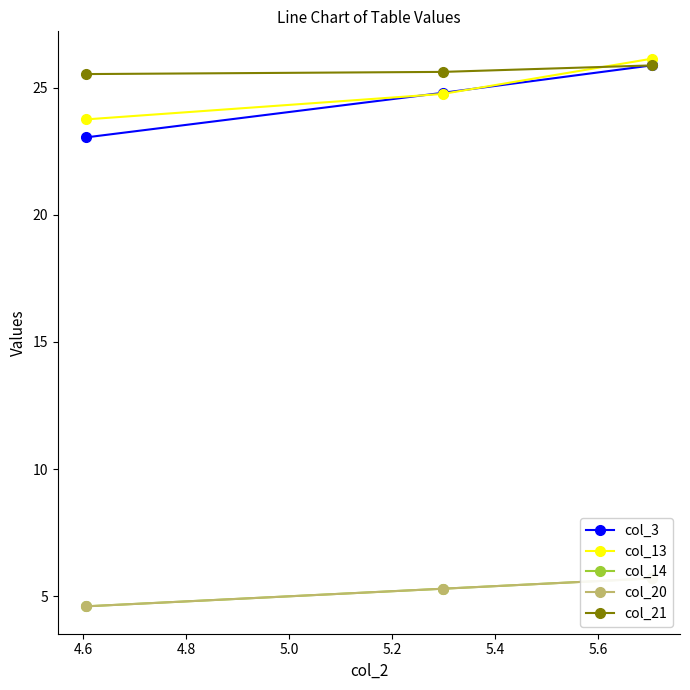

What is the lowest value of the col_13 series?

23.8